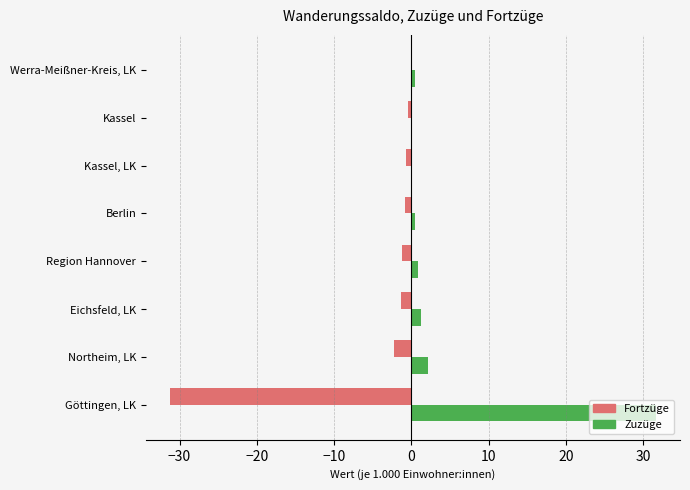

The Zuzüge series shows 31.6 at Göttingen, LK. True or false?

True